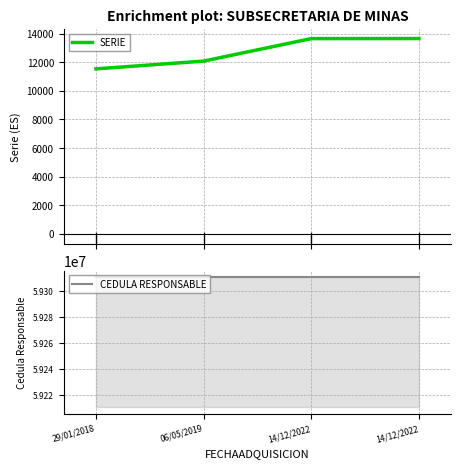

Rank the series at 14/12/2022 from lowest to highest value.

SERIE, CEDULA RESPONSABLE